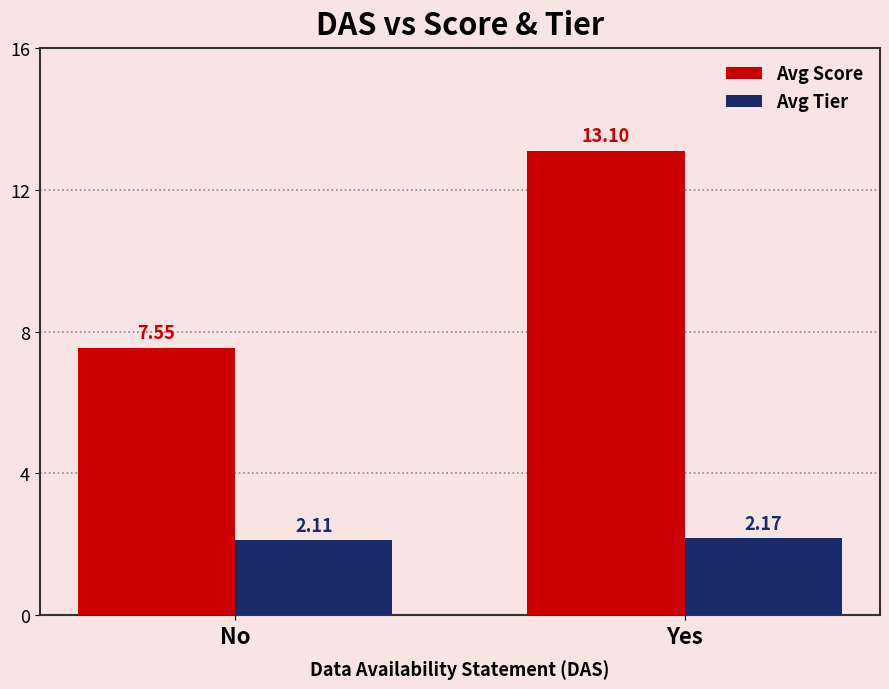

At which category is the sum across all series the highest?

Yes